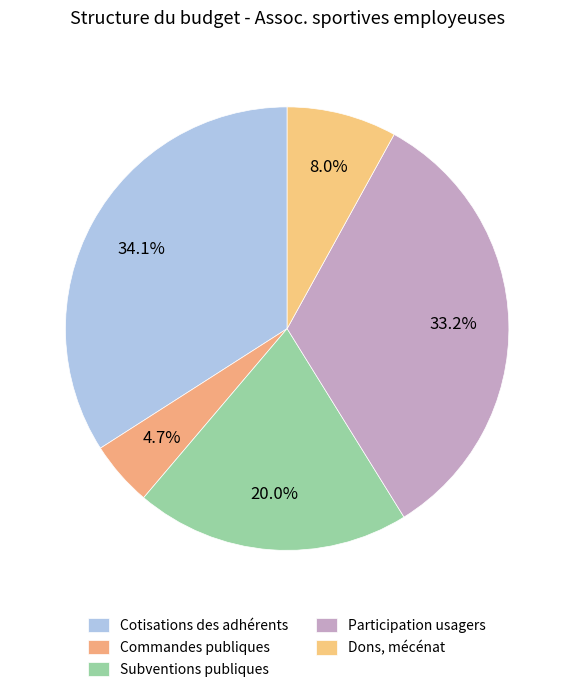

To the nearest percent, what is the difference between the largest and smallest slice percentages?

29%